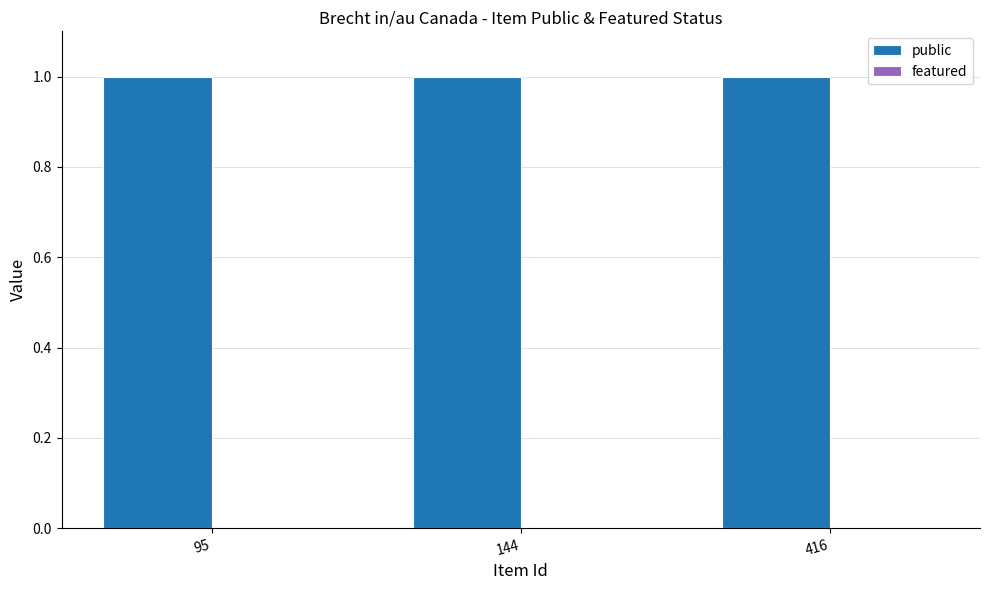

Reading right to left, extract all data points from this chart.

public: 416=1	144=1	95=1
featured: 416=0	144=0	95=0